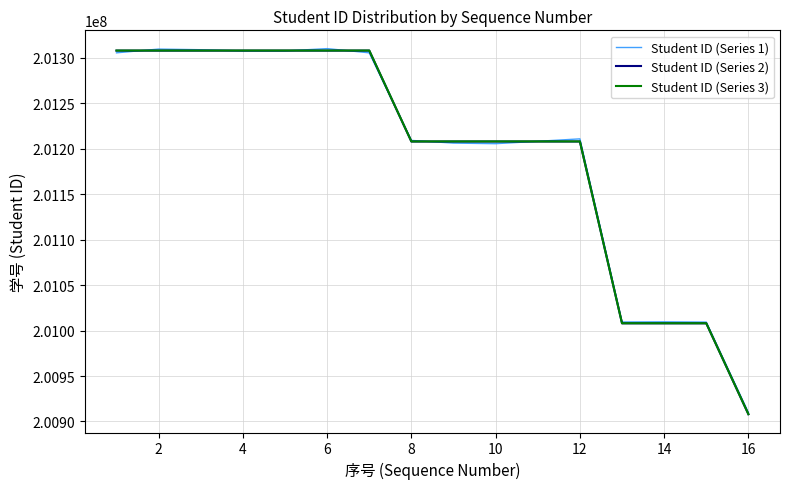

What is the lowest value of the Student ID (Series 2) series?

200907952